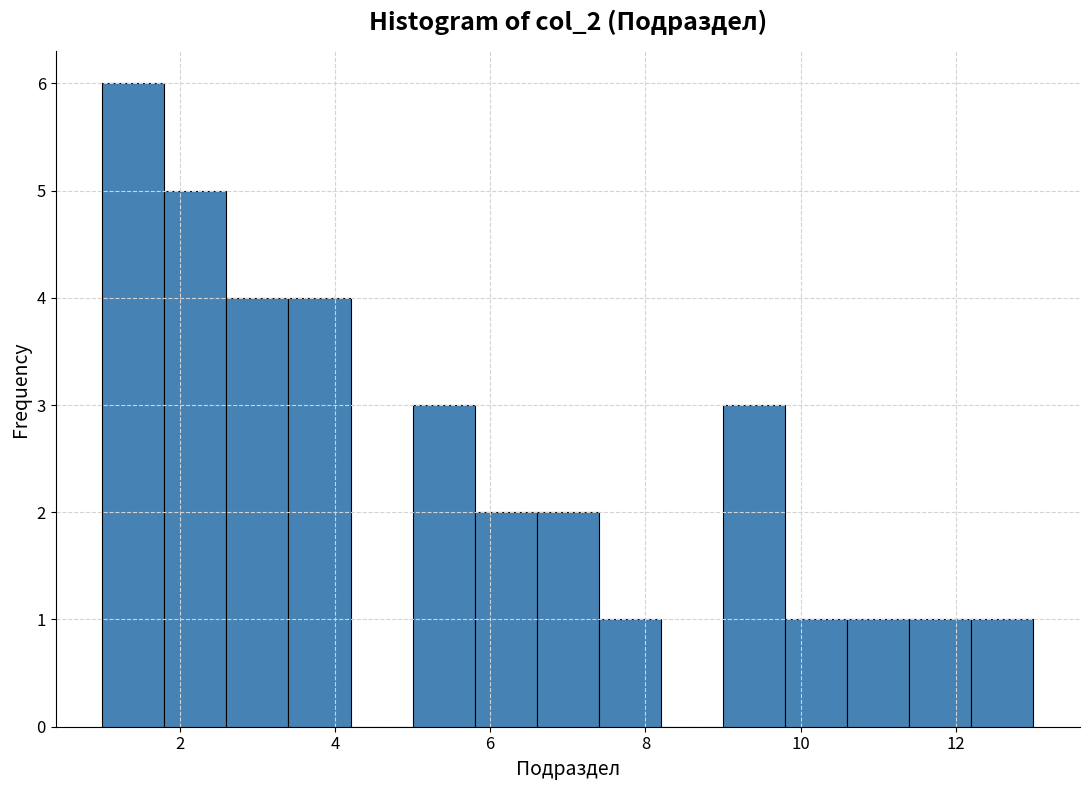

How tall is the bar that spans 2.6 to 3.4 on the x-axis? The values are not printed on the chart, so give them approximately, as read against the axis.

4